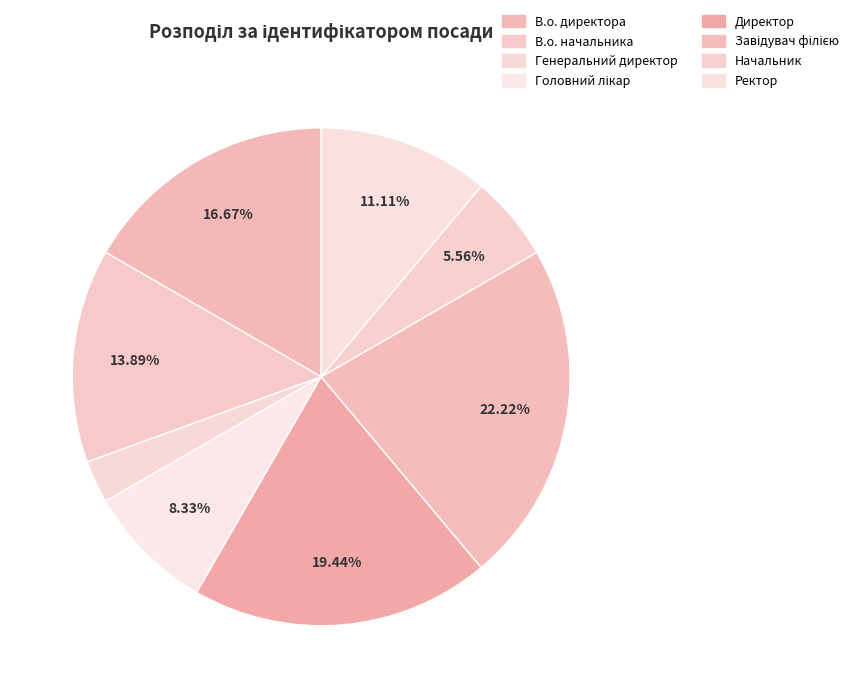

Rank the categories by value from lowest to highest.

Генеральний директор, Начальник, Головний лікар, Ректор, В.о. начальника, В.о. директора, Директор, Завідувач філією